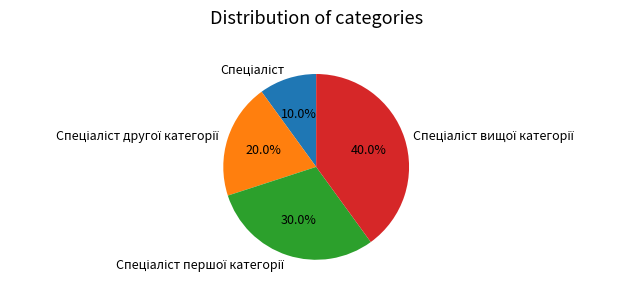

Is there any slice that represents more than half of the pie?

No